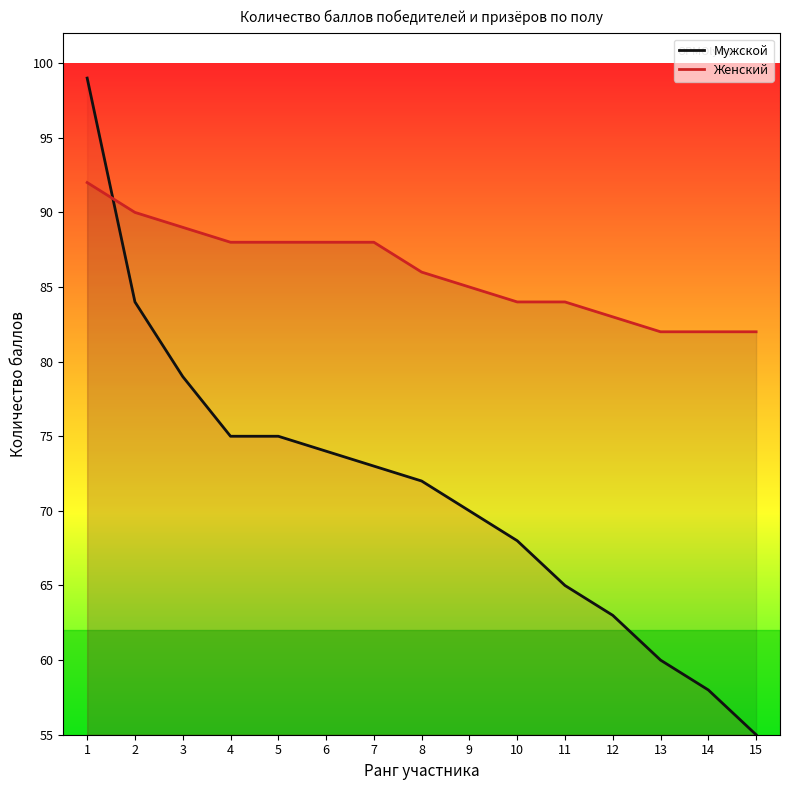

What are all the series names shown in the legend?

Мужской, Женский